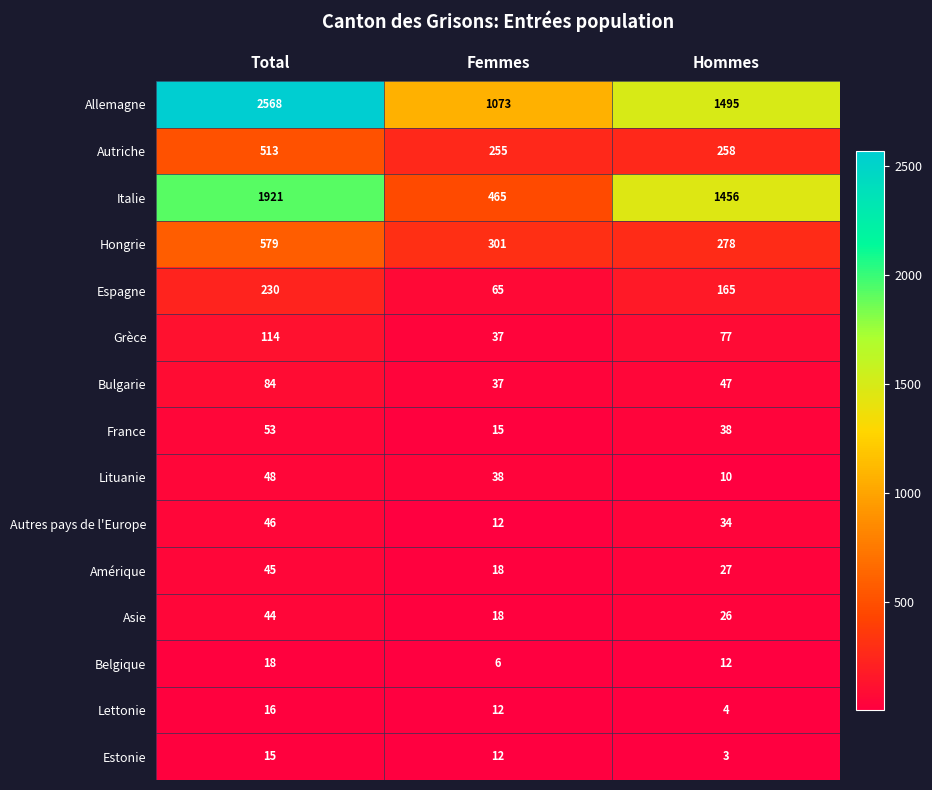

Which series has the widest spread of values?

Allemagne